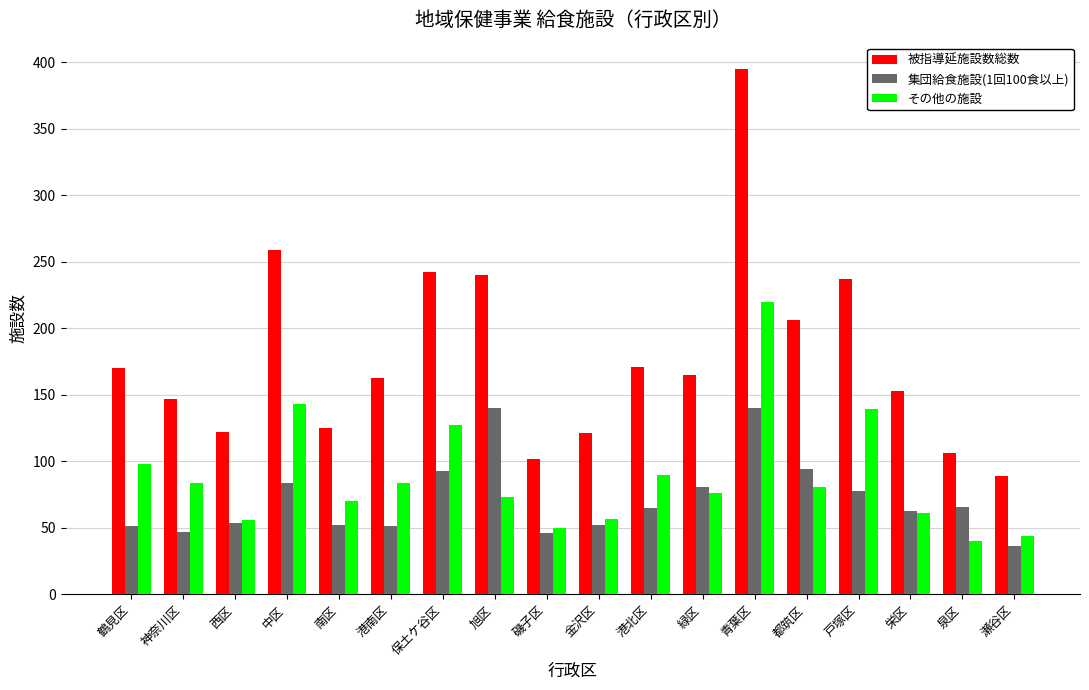

What is the label of the 10th bar from the left?

金沢区